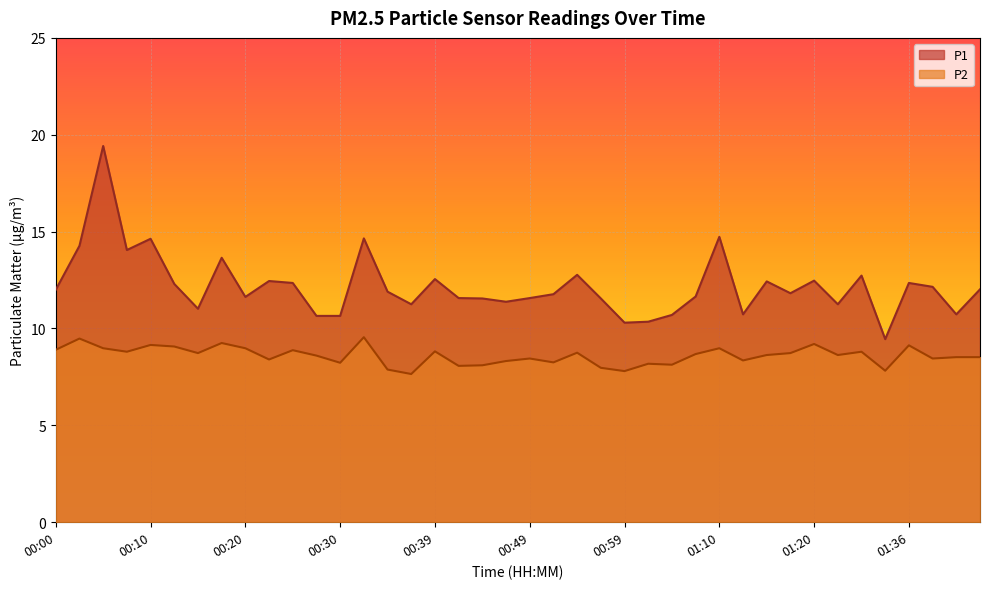

At which label is P2 closest to 8?

00:57